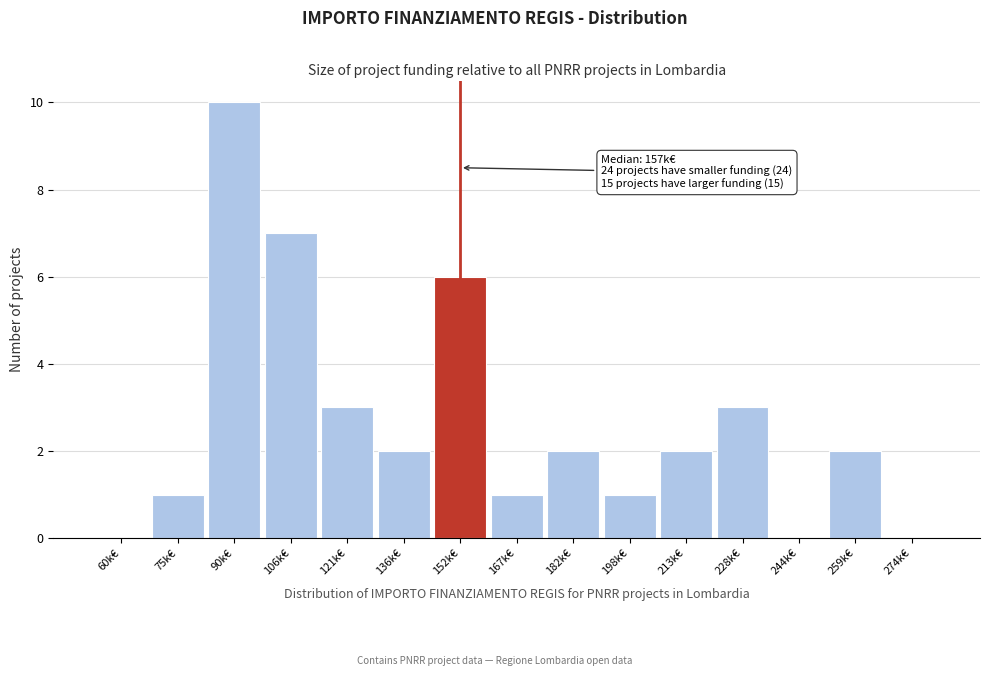

Reading right to left, what are all the values shown in this chart?

274k€=0	259k€=2	244k€=0	228k€=3	213k€=2	198k€=1	182k€=2	167k€=1	152k€=6	136k€=2	121k€=3	106k€=7	90k€=10	75k€=1	60k€=0